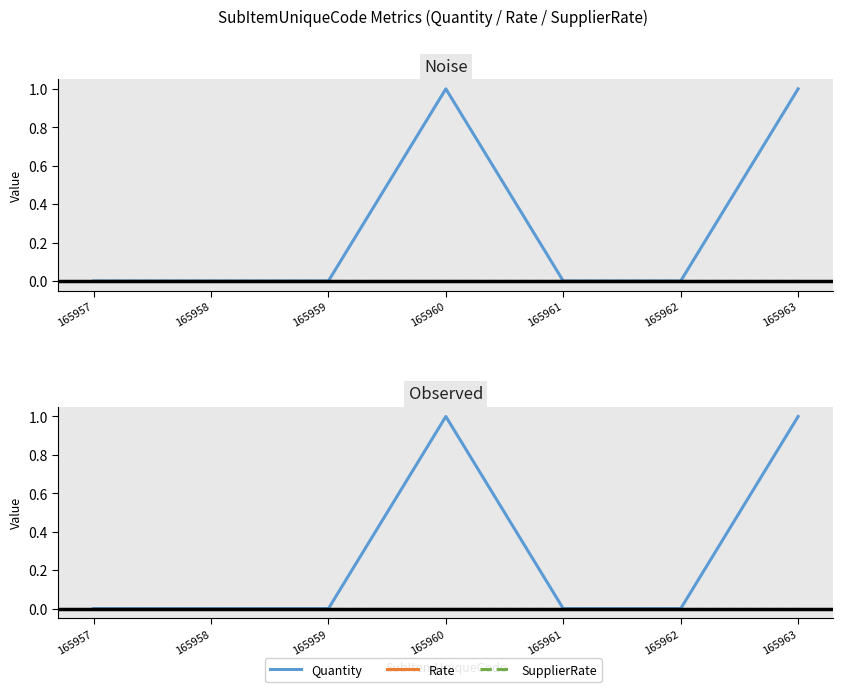

Which series has the largest total across all categories?

Quantity